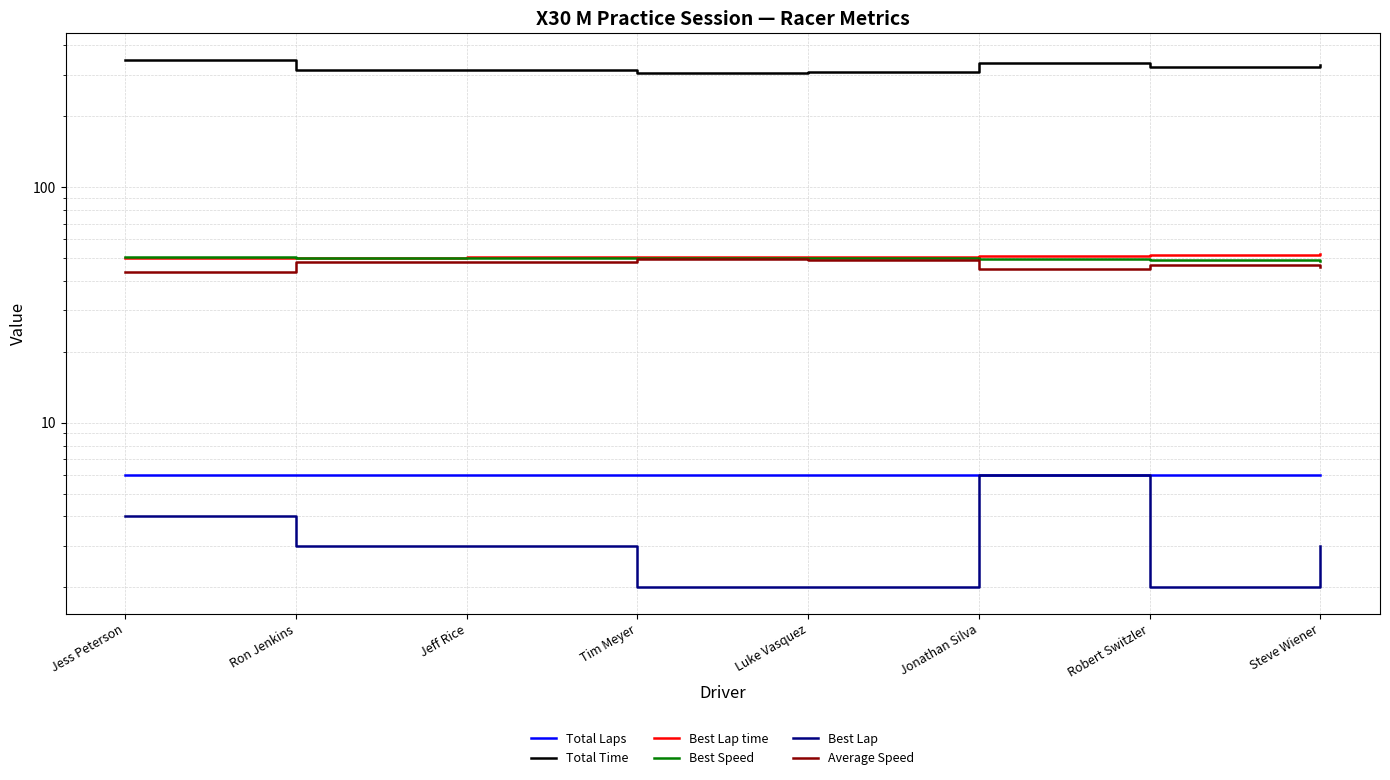

How many lines are shown in the chart?

6